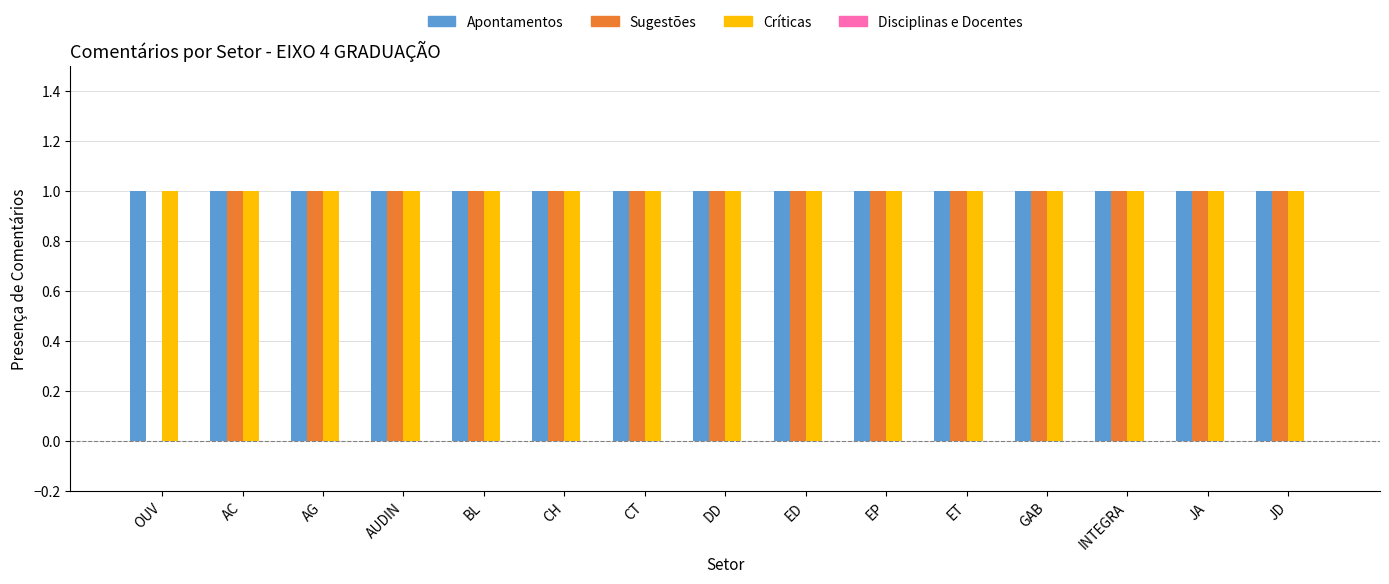

How many series are shown in this chart?

3